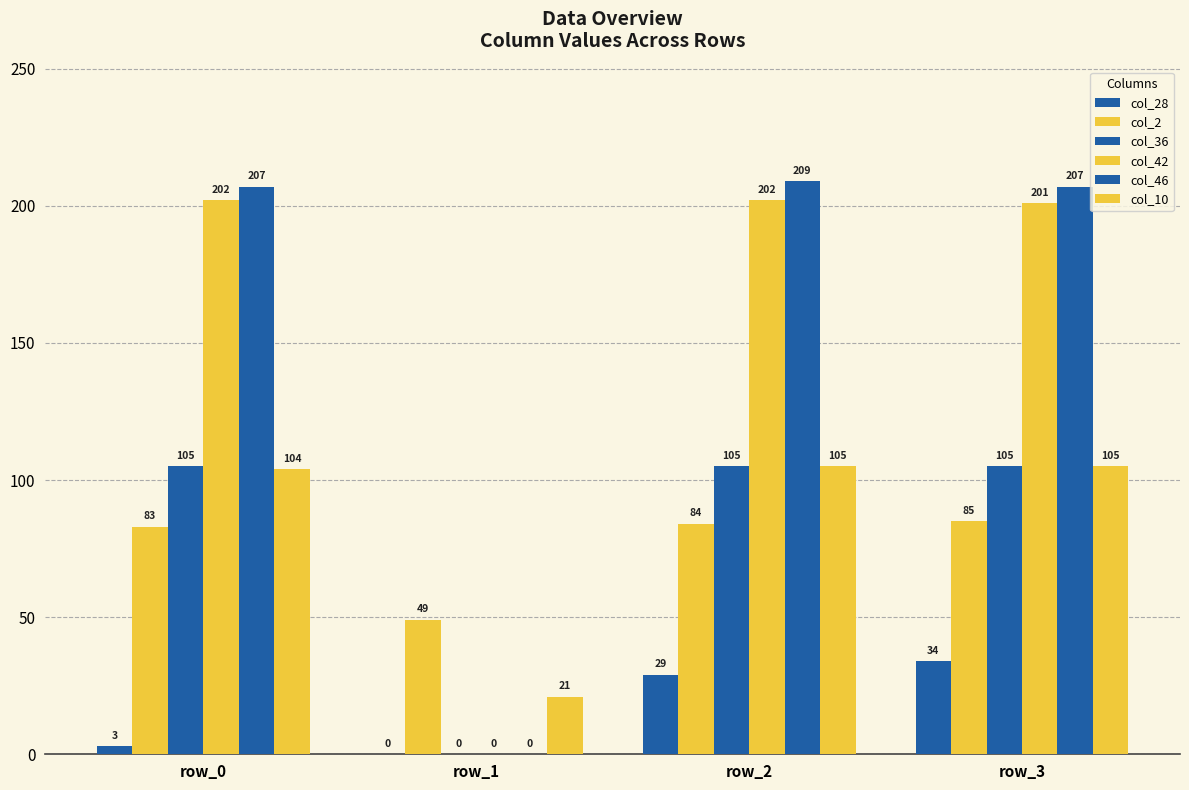

How many values in col_36 are above zero?

3